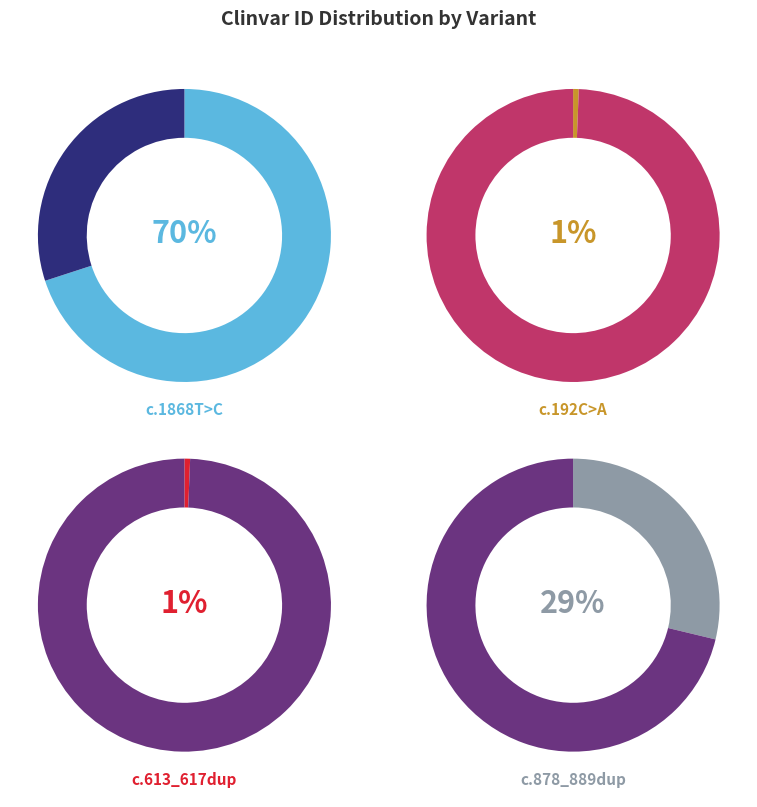

What is the smallest slice in the pie chart?

NM_000203.5:c.192C>A